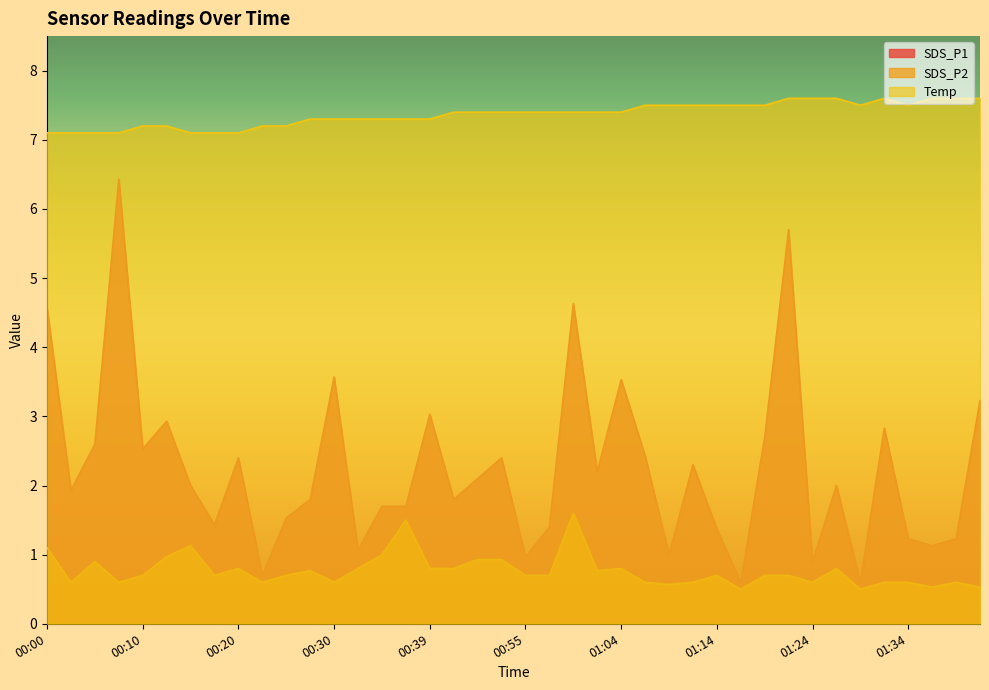

At 00:15, list the series in order from largest to smallest.

Temp, SDS_P1, SDS_P2